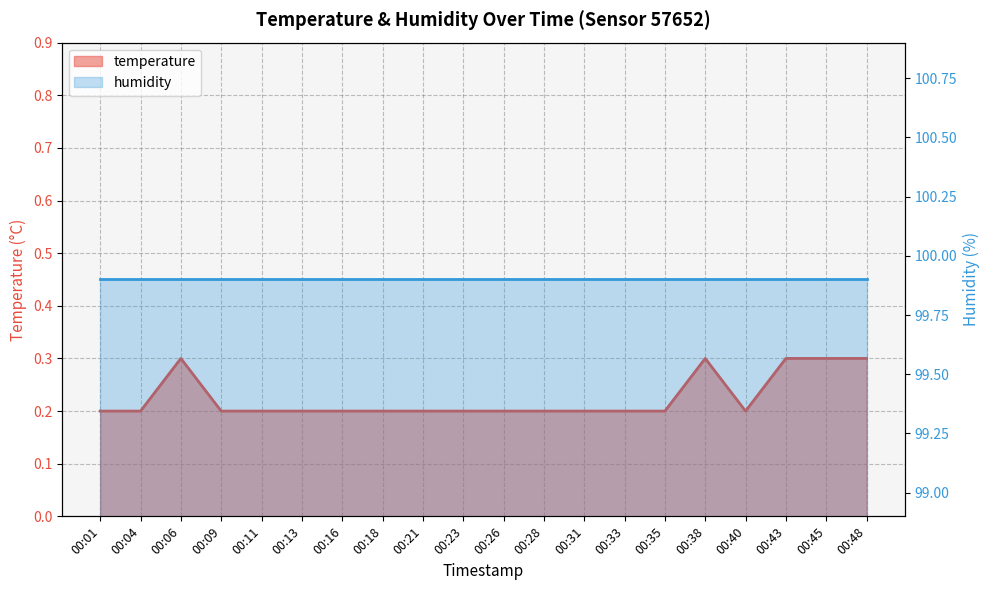

The chart shows a value of 0.3 at 00:26. True or false?

False